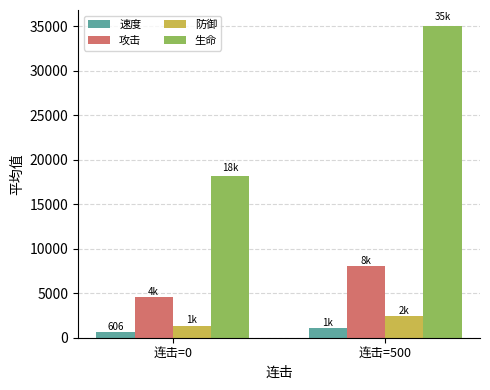

Which series has the largest range (max minus min)?

生命